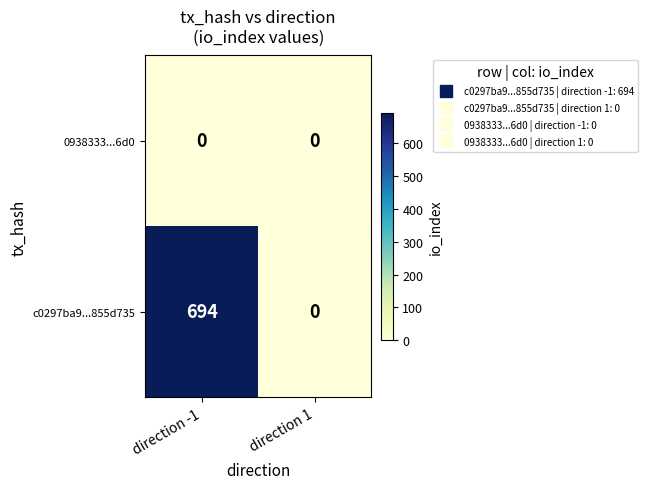

Reading left to right, what are all the values shown in this chart?

0938333...6d0: 0	0
c0297ba9...855d735: 694	0